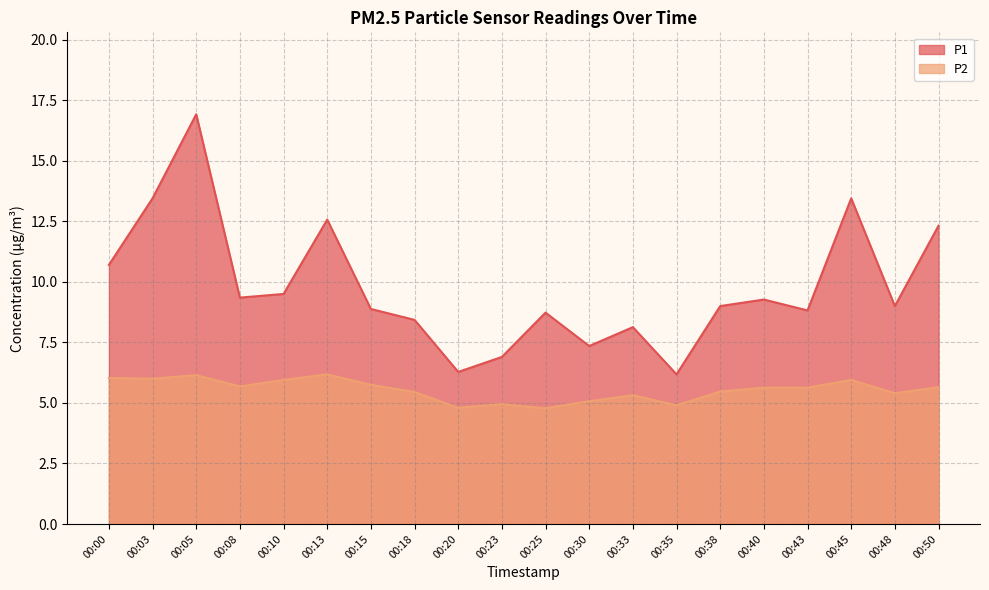

Rank the series by their maximum value, from lowest to highest.

P2, P1